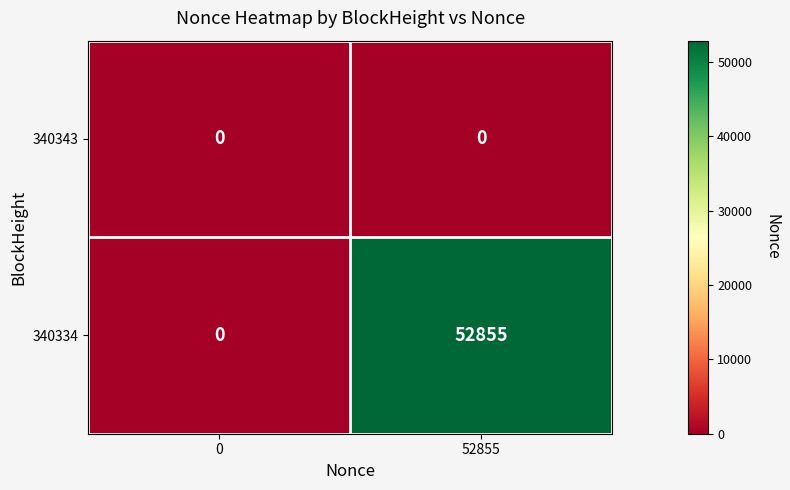

The 340343 series shows 0 at 0. True or false?

True